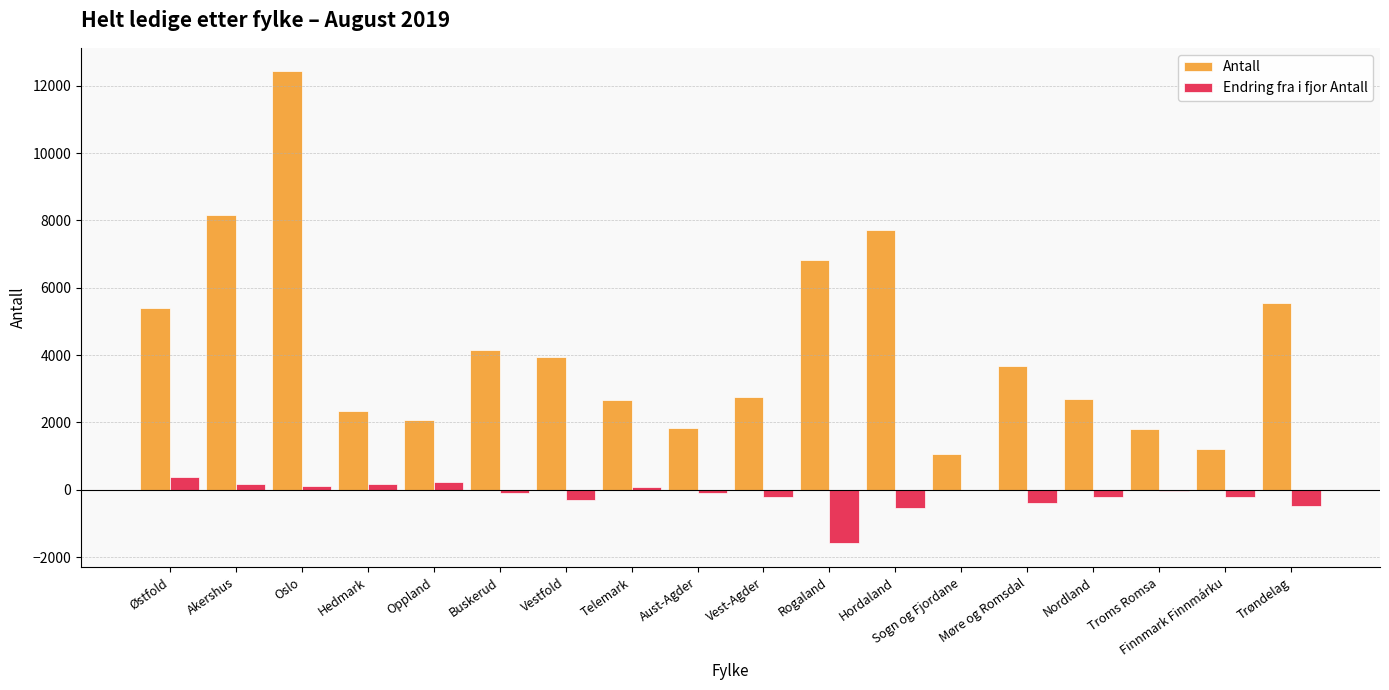

What is the sum of all Antall values?

76302